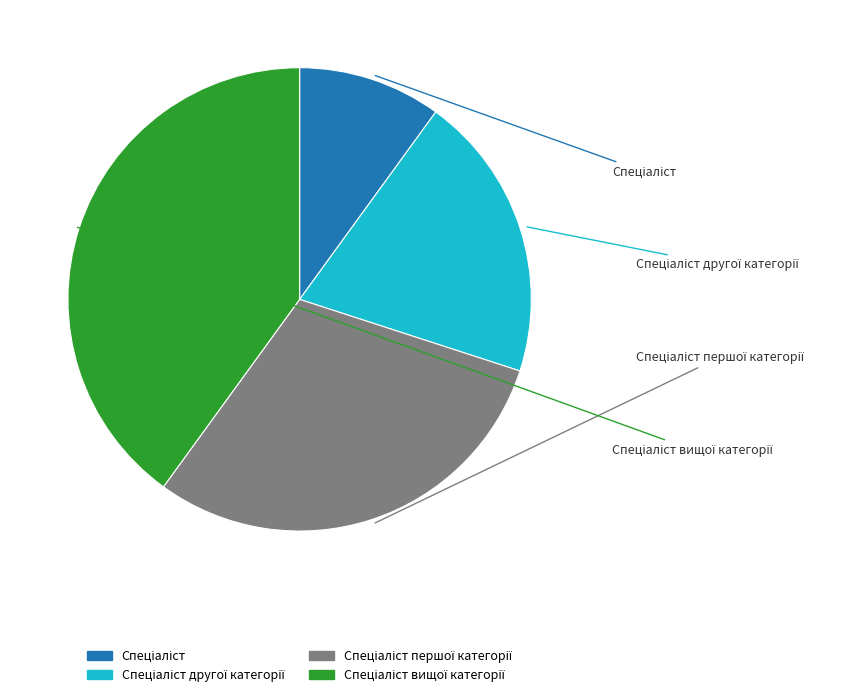

Which slice is the largest?

Спеціаліст вищої категорії